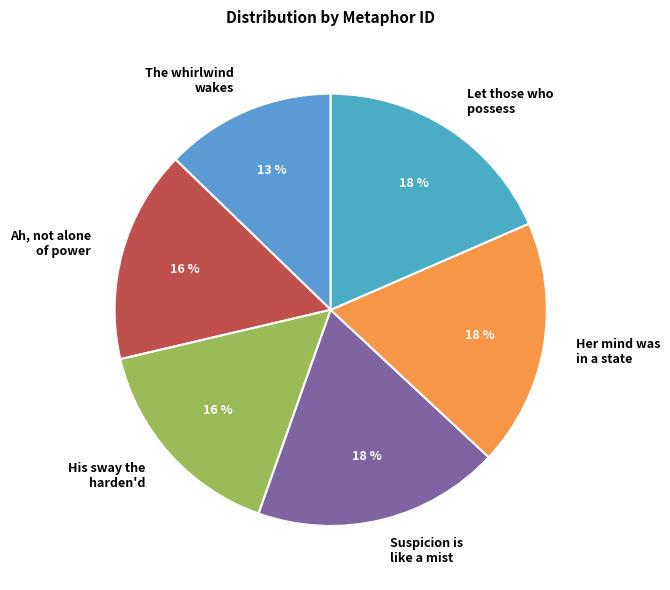

Approximately how many times larger is the value at His sway the harden'd compared to The whirlwind wakes?

1.2